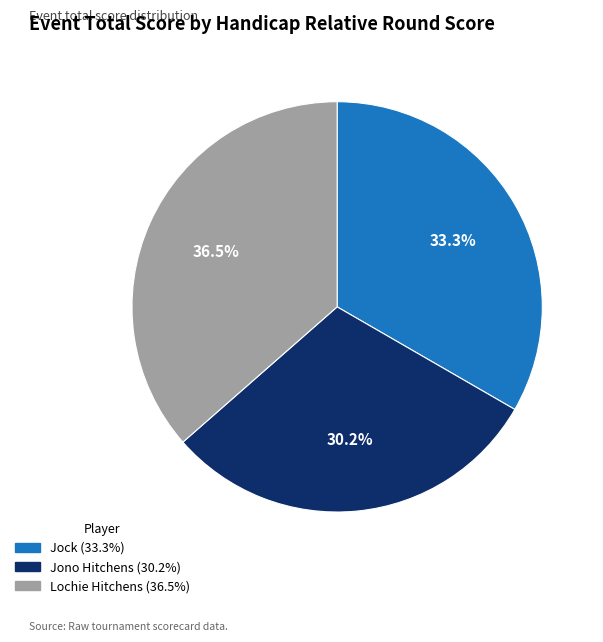

Is there a majority slice in this chart?

No